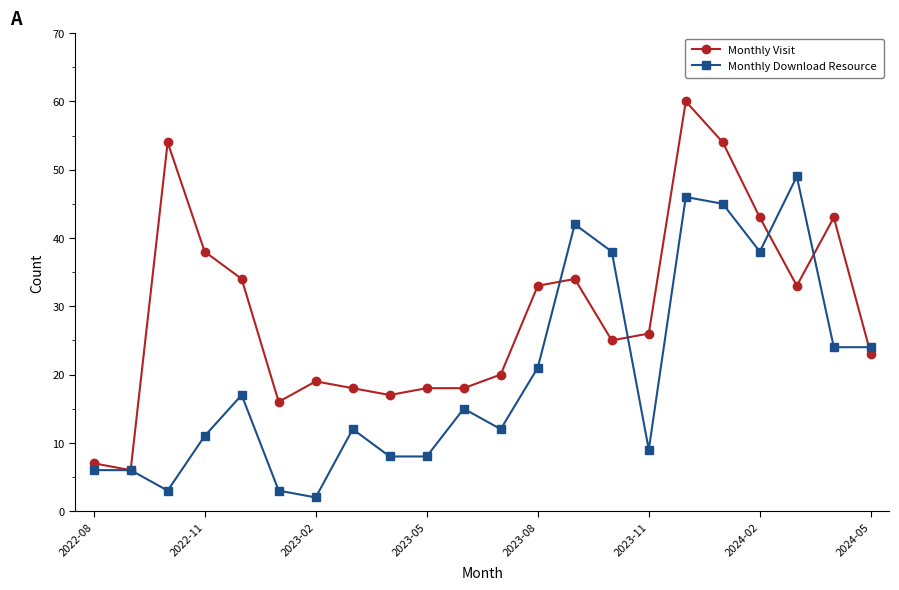

What is the minimum value for Monthly Visit?

6